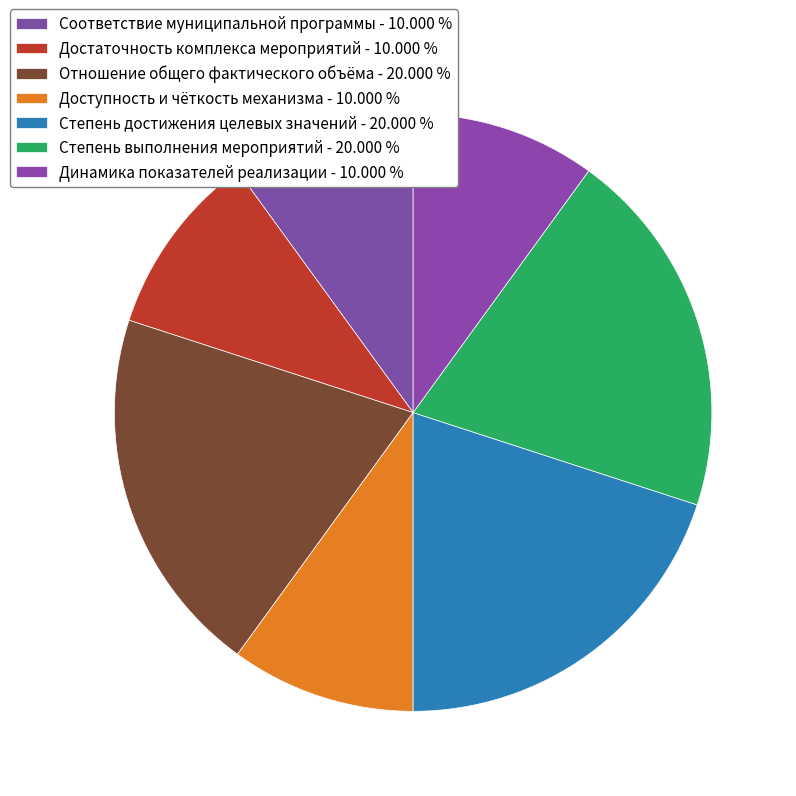

Between Степень достижения целевых значений and Доступность и чёткость механизма, which is larger?

Степень достижения целевых значений